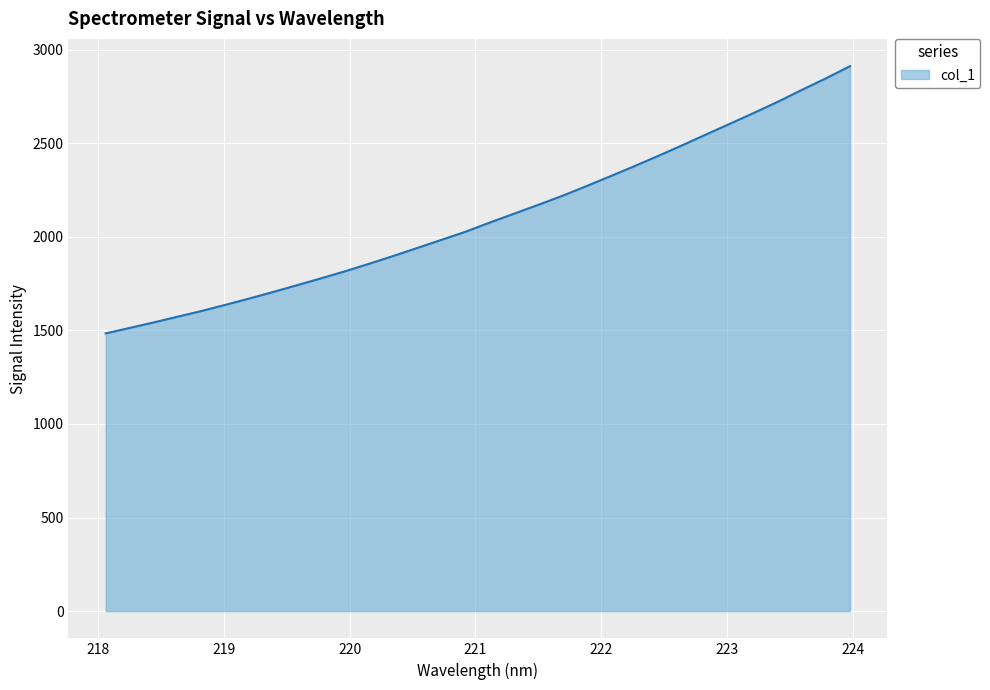

What is the maximum value shown in the chart?

2911.2